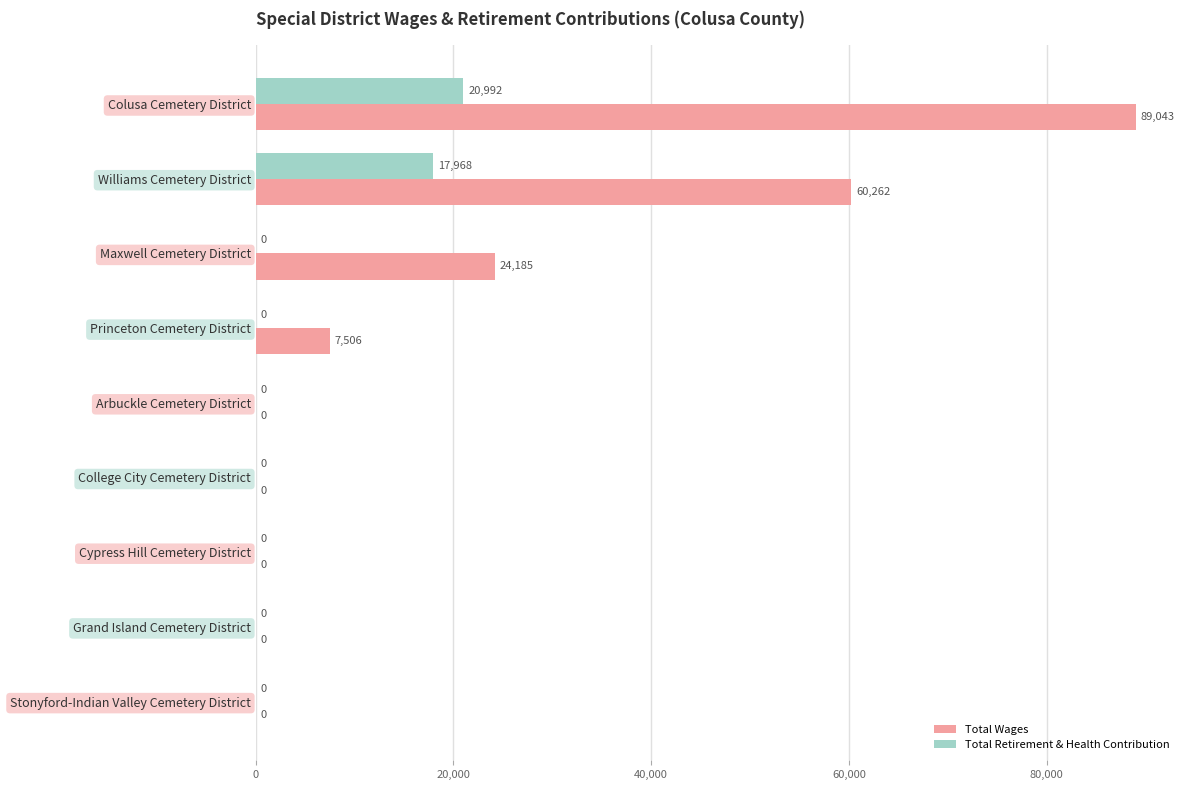

What is the sum of all Total Retirement & Health Contribution values?

38960